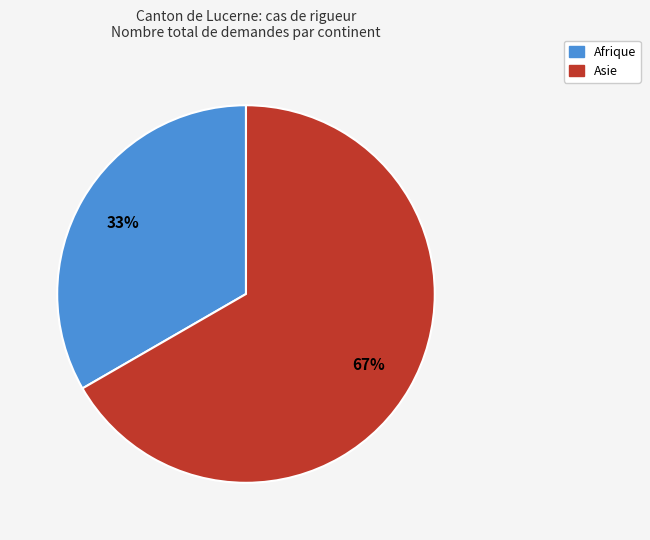

Rank the categories by value from lowest to highest.

Afrique, Asie